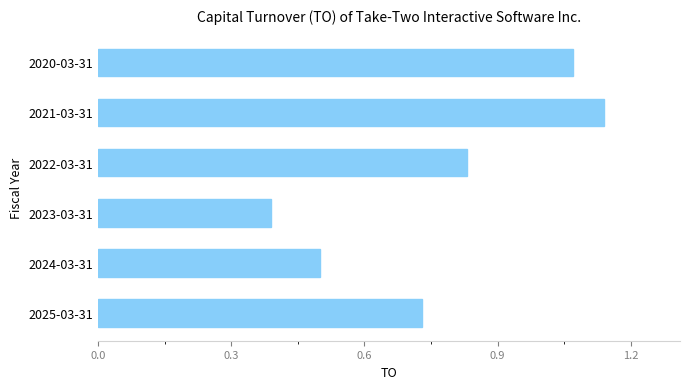

What is the sum of all values?

4.7